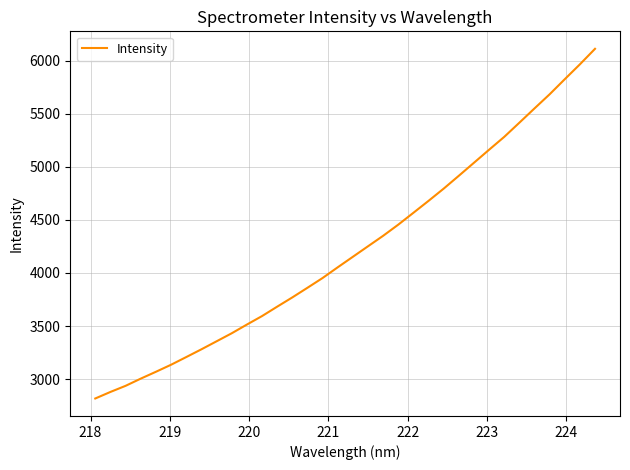

Does the chart have visible grid lines?

Yes